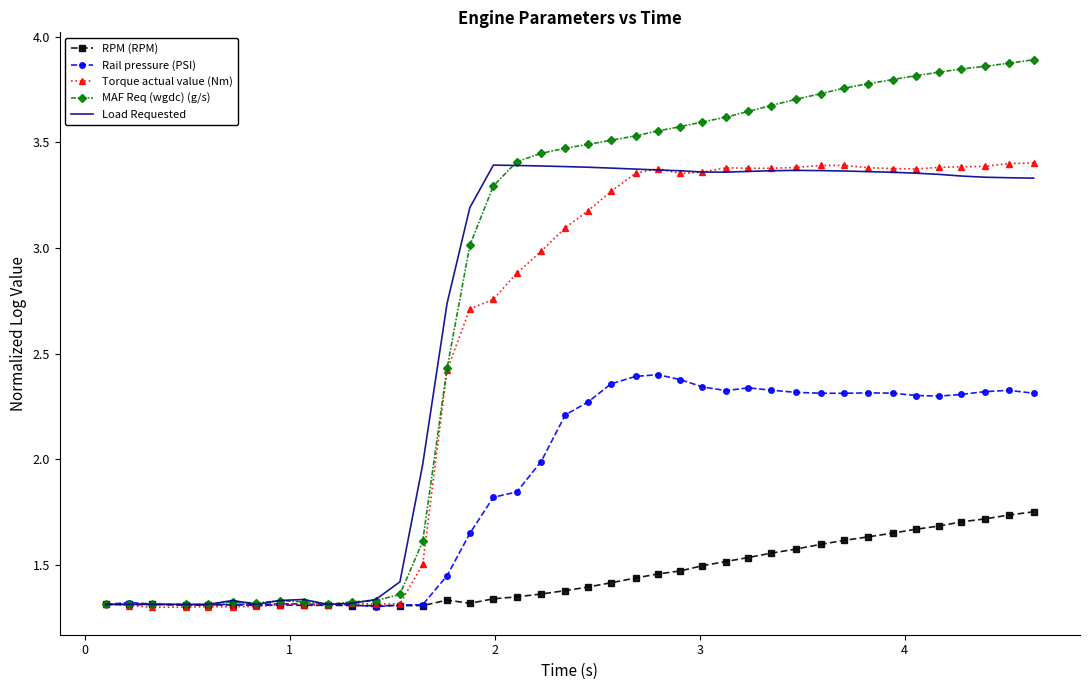

Which series has the largest total across all categories?

MAF Req (wgdc) (g/s)